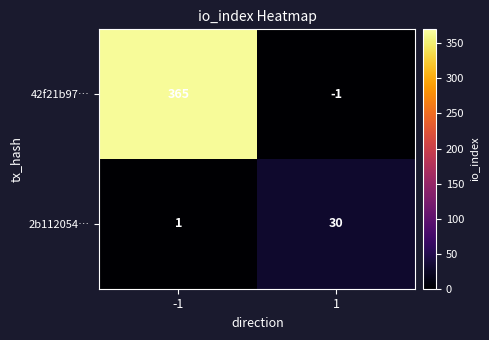

The 2b112054… series shows 45 at 1. True or false?

False